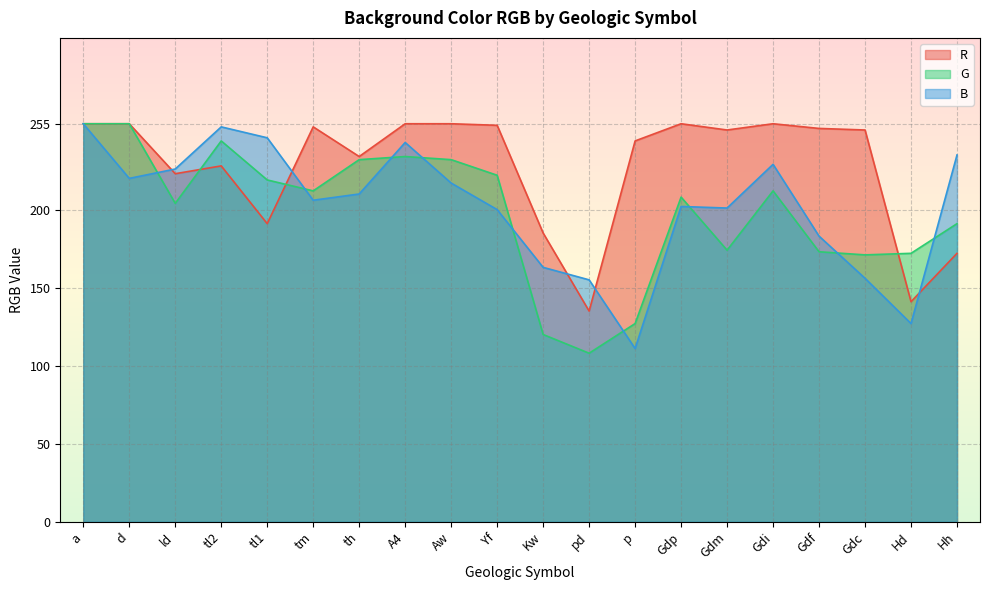

After their last crossing, which series has the higher values: R or G?

G